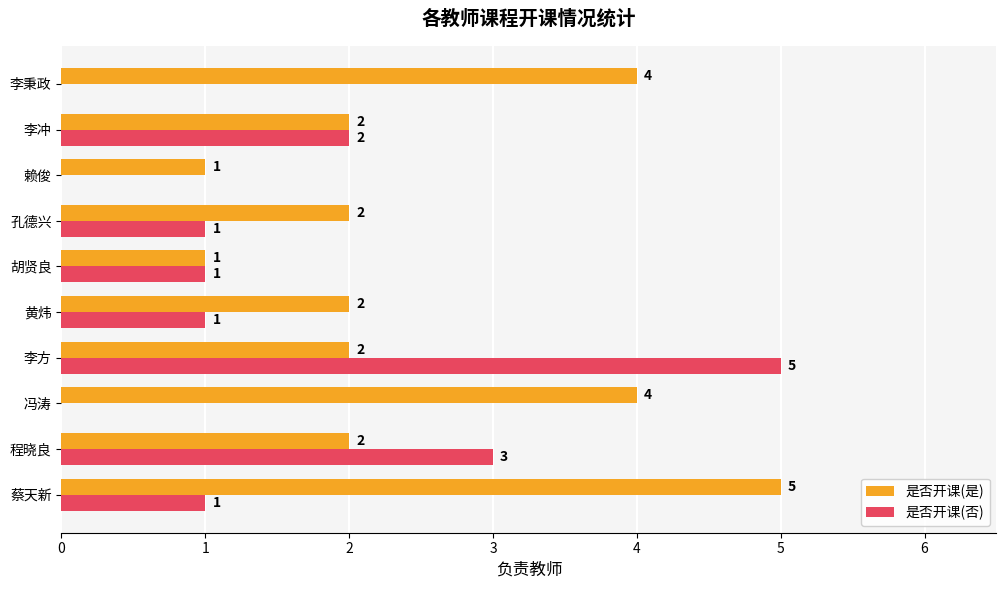

Which category has the highest value in the 是否开课(否) series?

李方